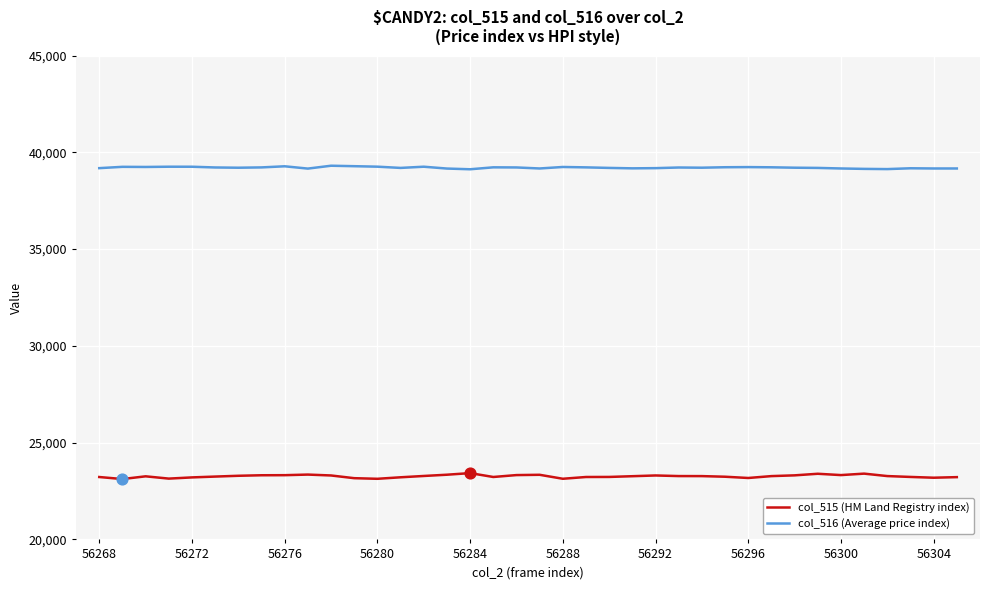

Which series has the widest spread of values?

col_515 (HM Land Registry index)